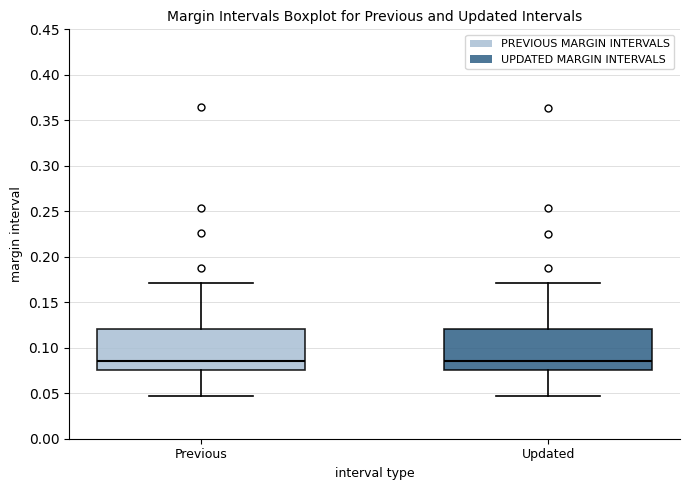

Reading left to right, transcribe this box plot: for each box, give where its median line is, the range the box spans, and where its two whiskers end, as read against the y-axis. The values are not printed on the chart, so give them approximately, as read against the axis.

Previous: median 0.085, box 0.075 to 0.120, whiskers 0.045 to 0.170
Updated: median 0.085, box 0.075 to 0.120, whiskers 0.045 to 0.170